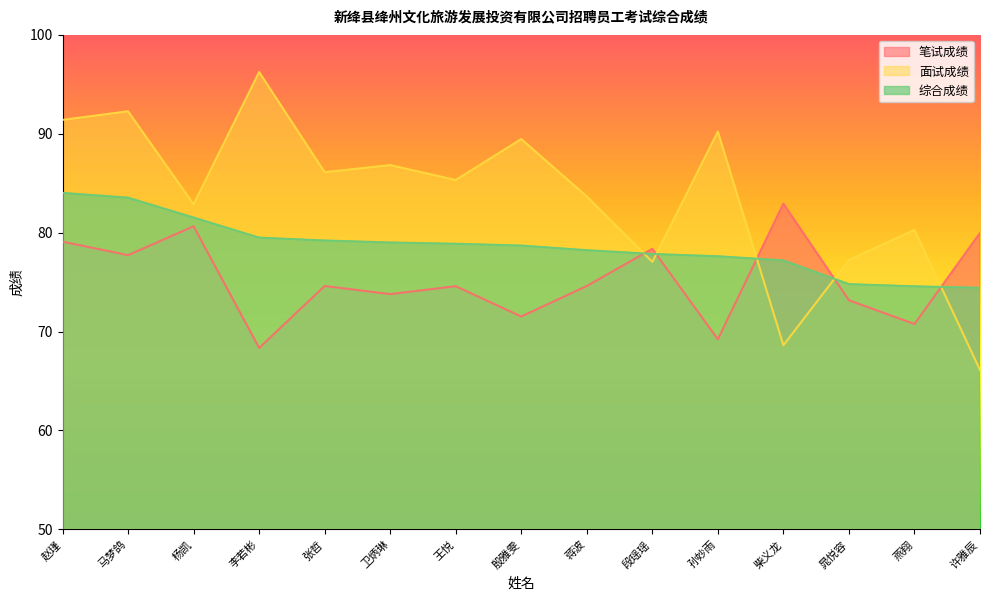

What is the average value of the 面试成绩 series?

83.6